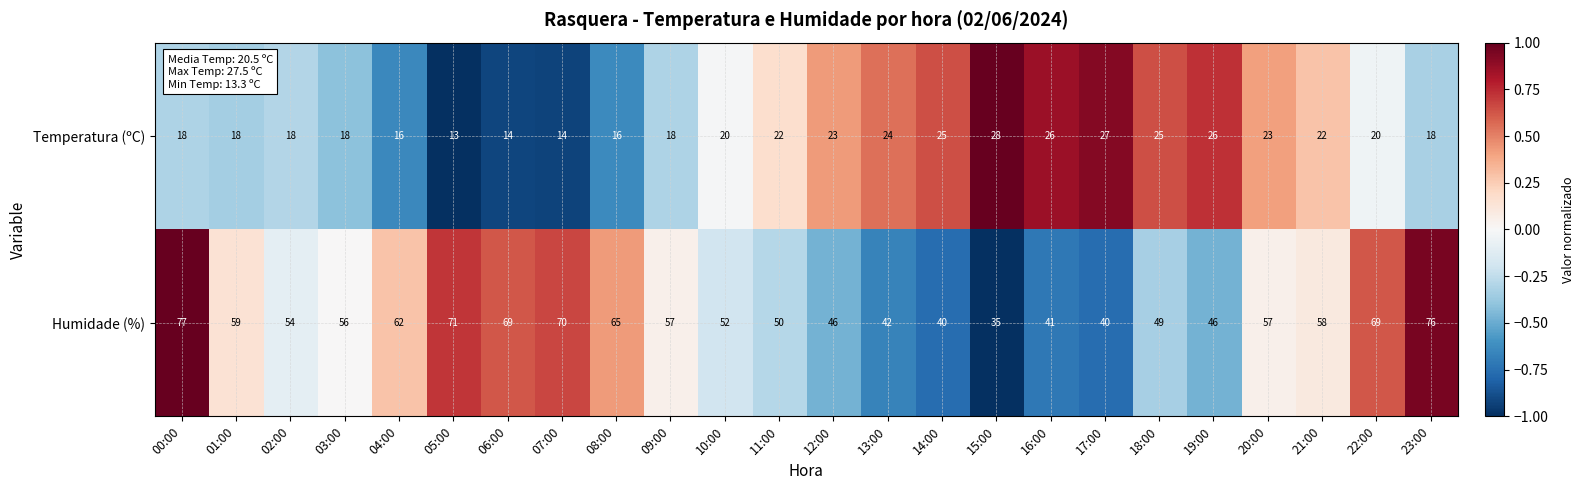

Where is Humidade (%) nearest to the value 56?

03:00